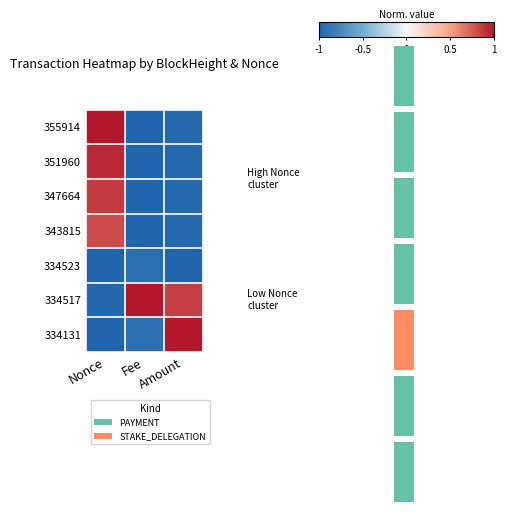

Which label corresponds to the largest value in the chart?

Nonce